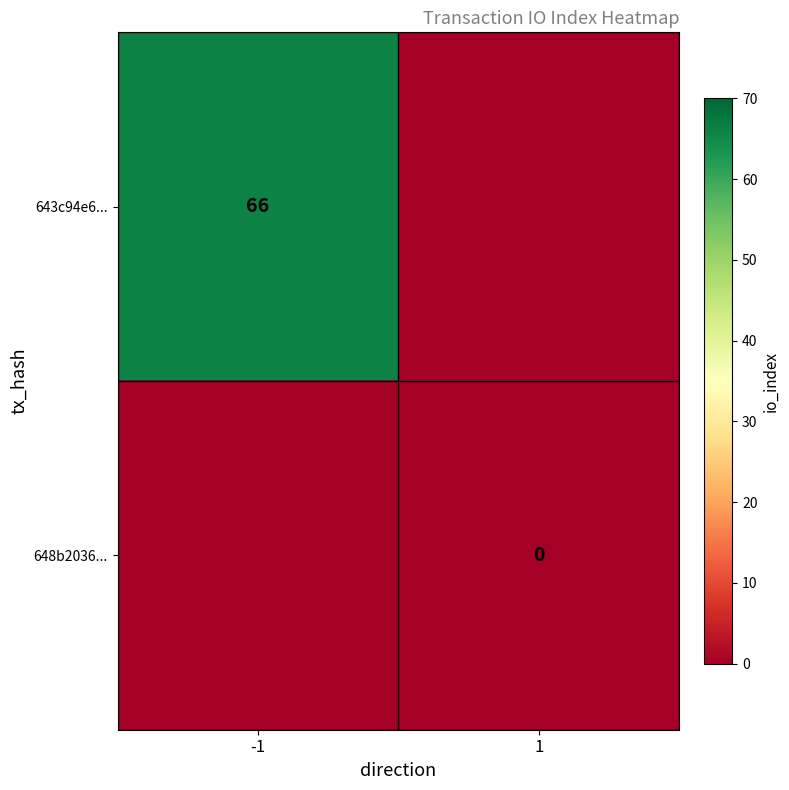

Is it true that 643c94e6... equals 66 at -1?

True